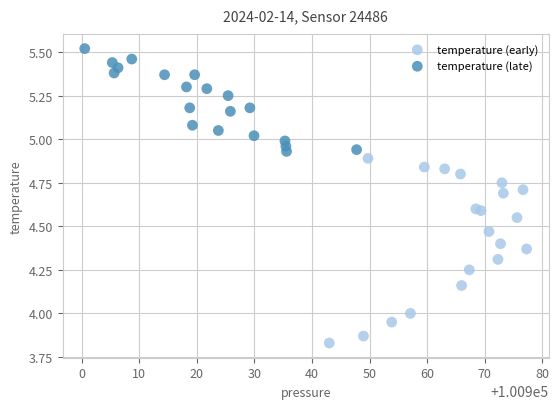

Which series has the widest spread of Y values?

temperature (early)